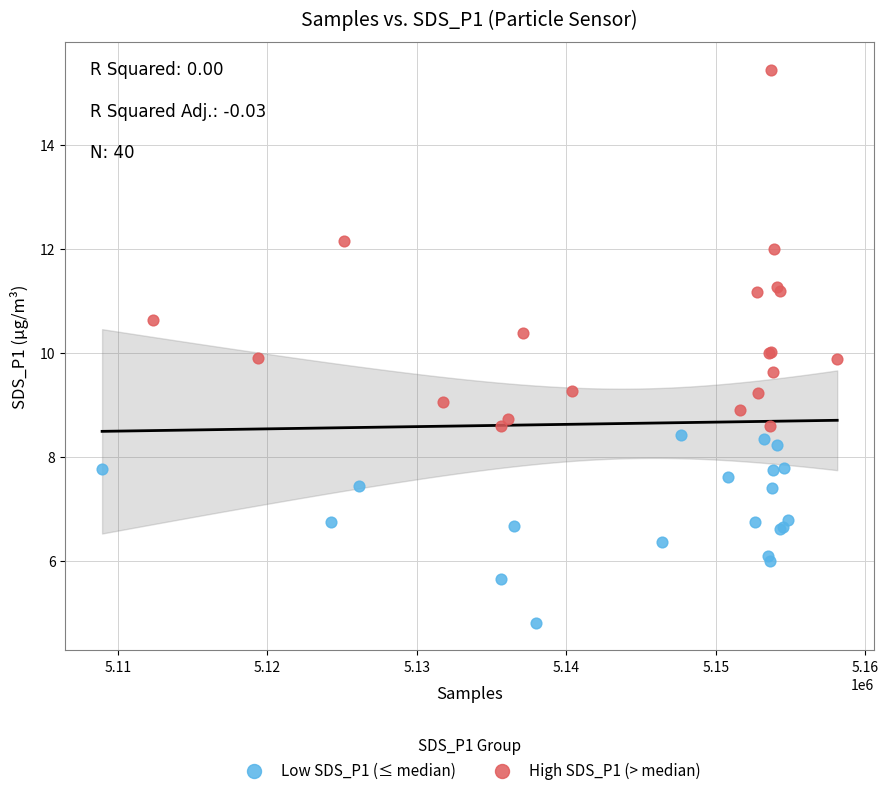

Which series has the widest spread of Y values?

High SDS_P1 (> median)